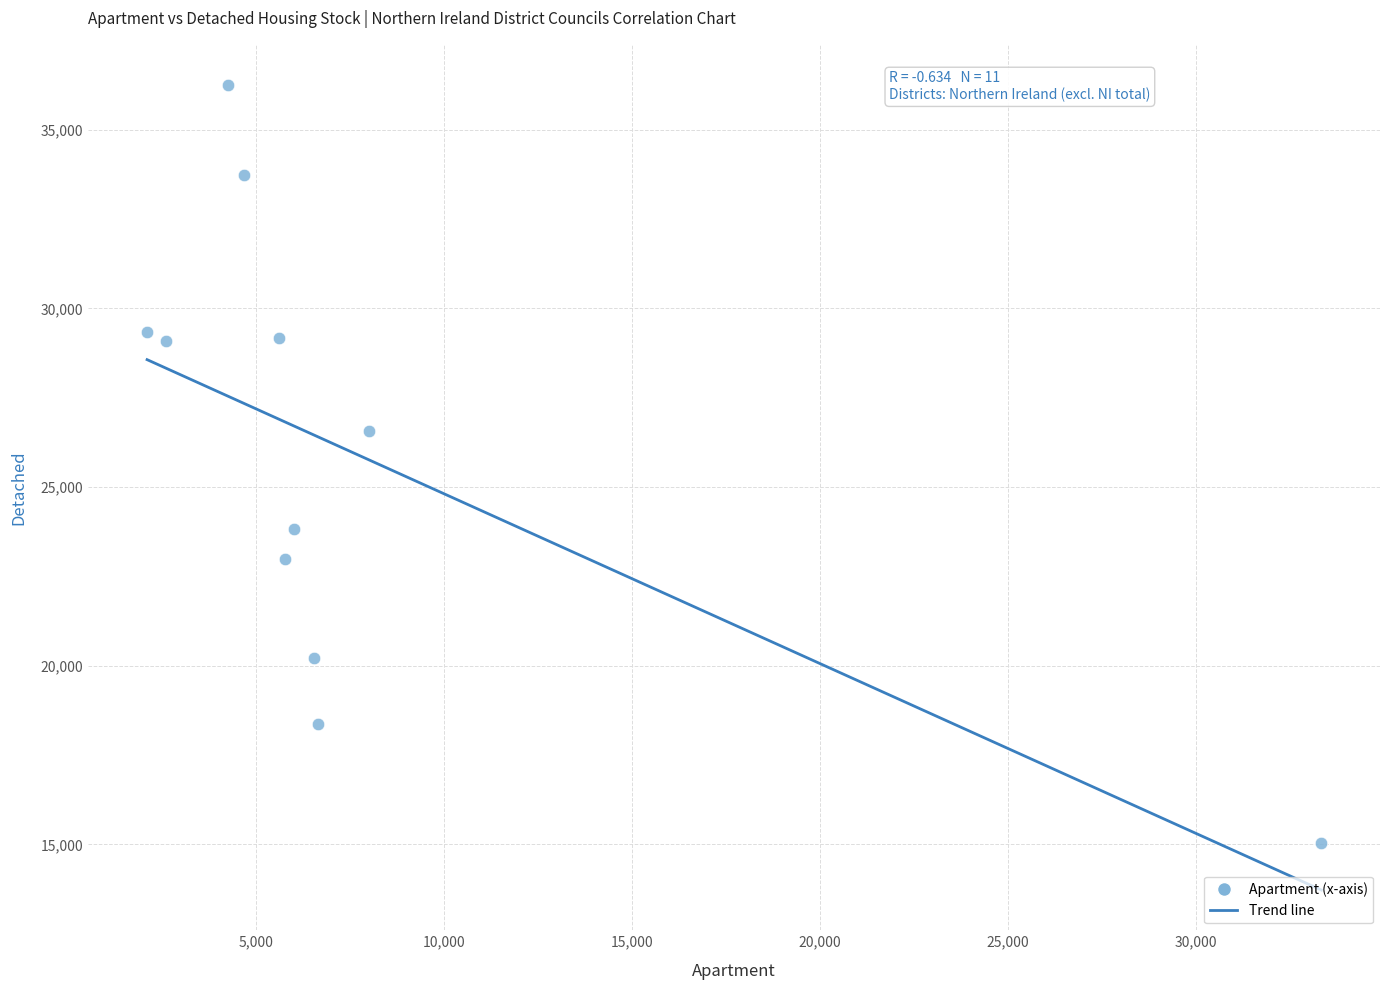

What is the range of Y values (max minus min)?

21208